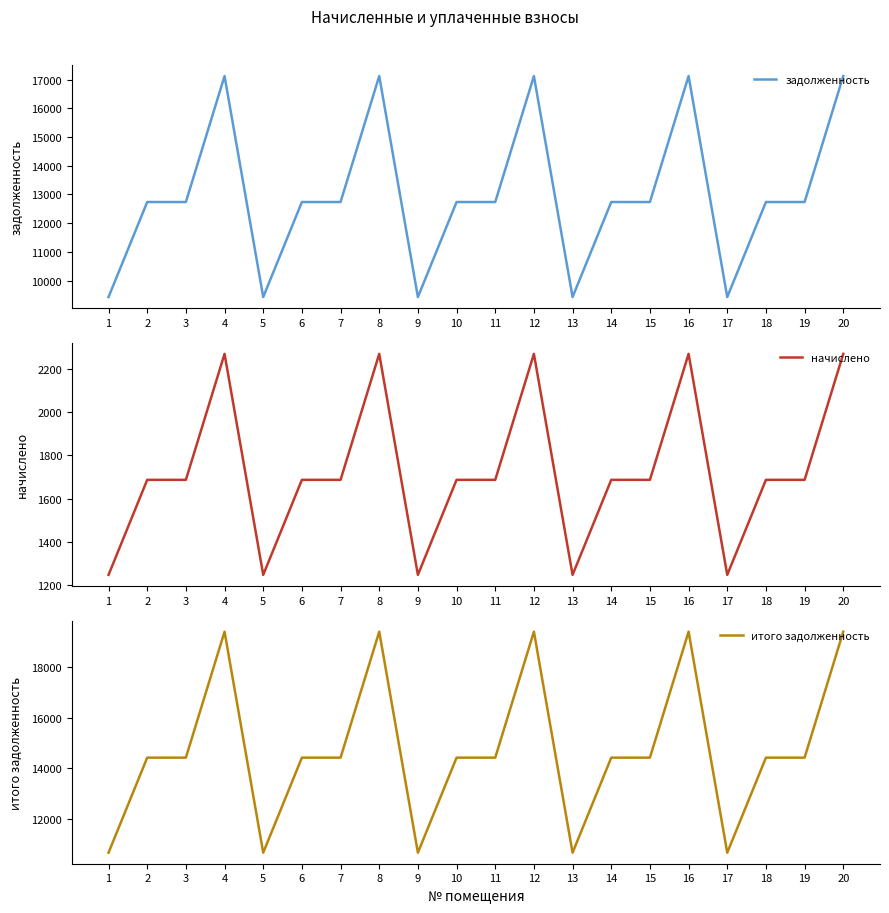

Between 1 and 16, which is larger?

16